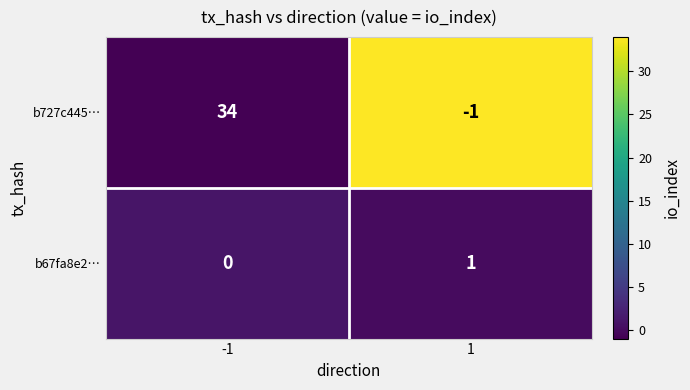

The value of b727c445… at -1 is 24. True or false?

False